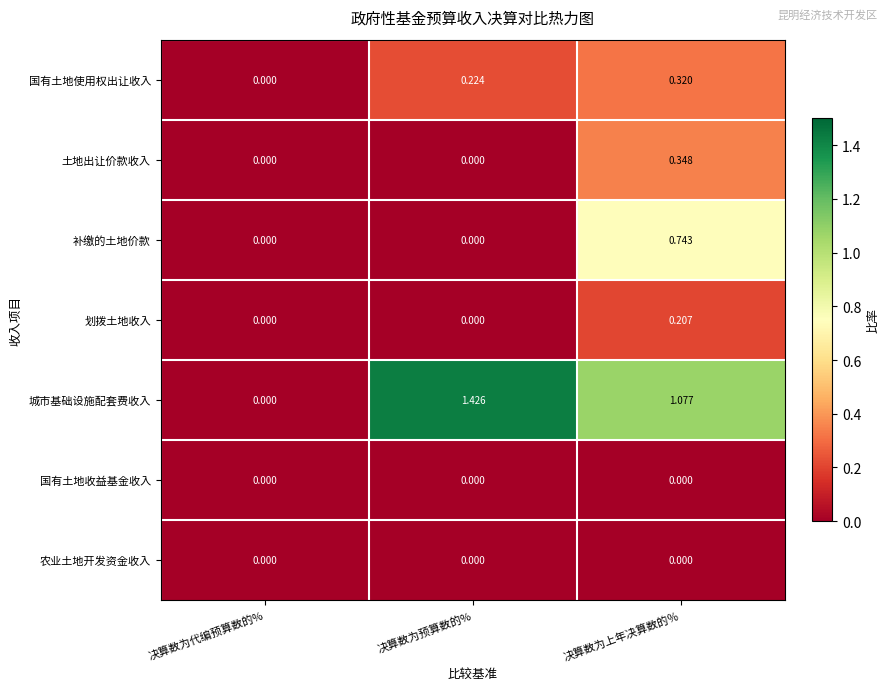

At which category is the sum across all series the highest?

决算数为上年决算数的％